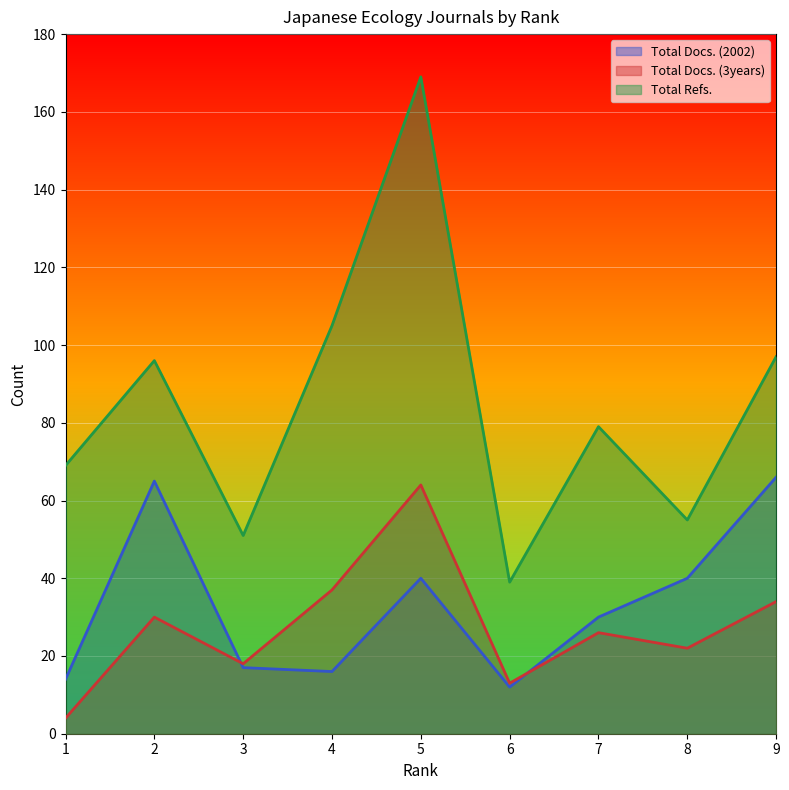

After their last crossing, which series has the higher values: Total Docs. (3years) or Total Docs. (2002)?

Total Docs. (2002)